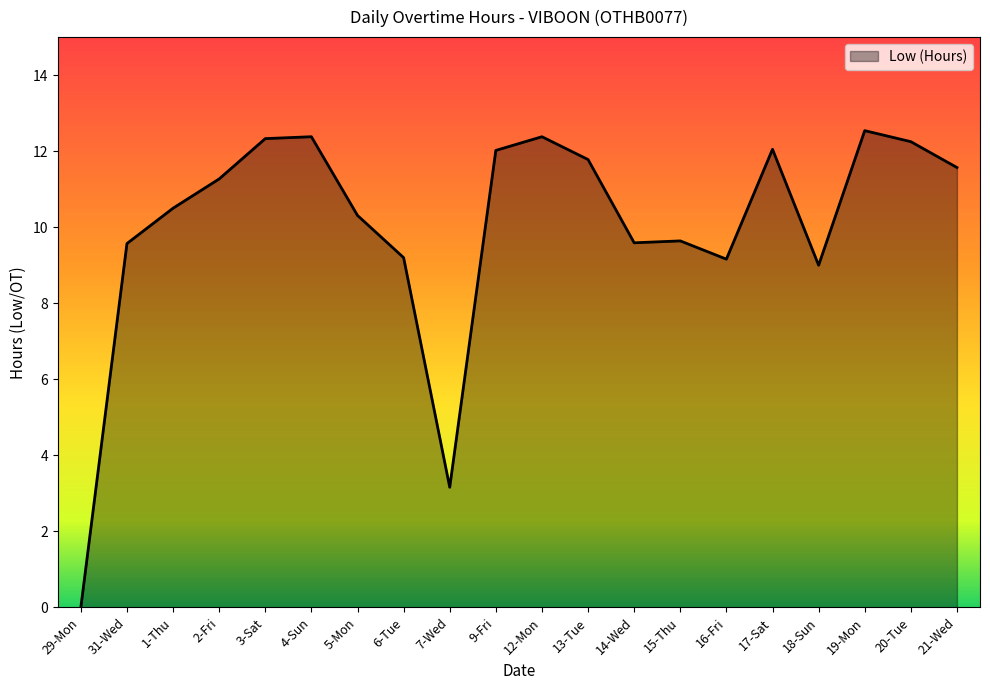

Does the chart have visible grid lines?

No